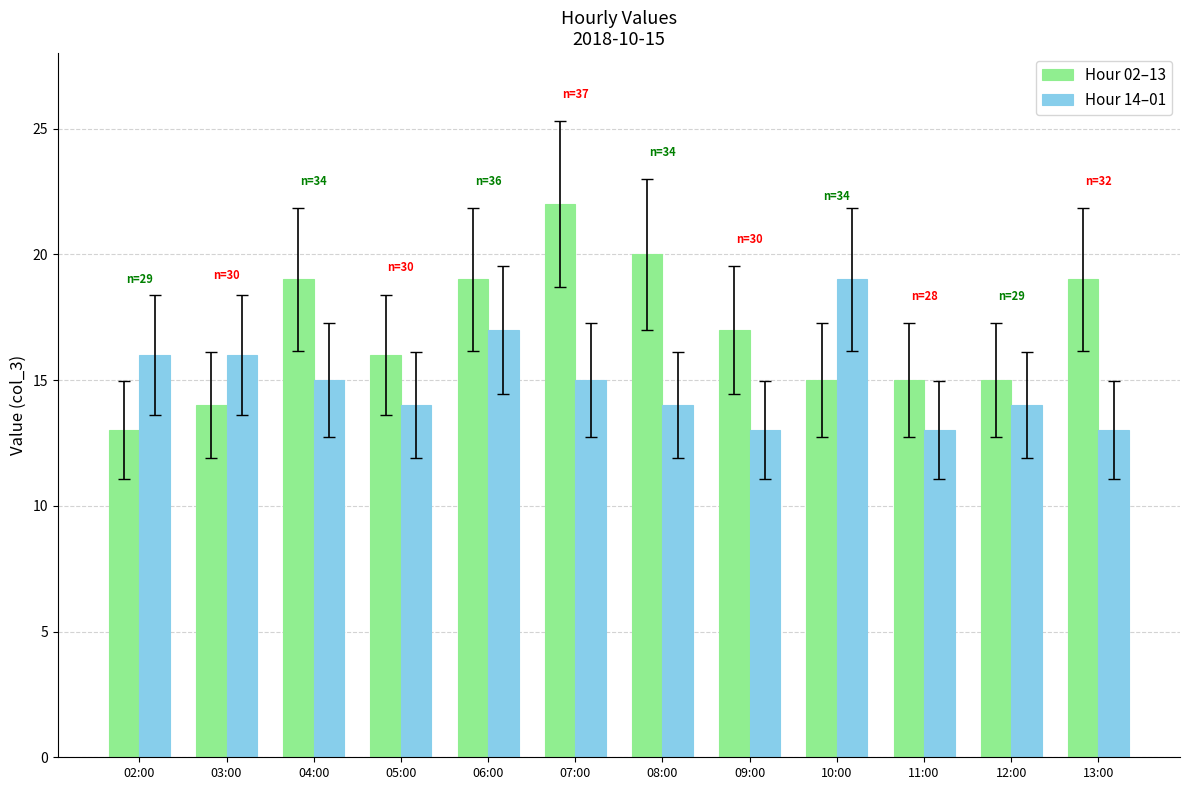

Which series has the widest spread of values?

Hour 02–13